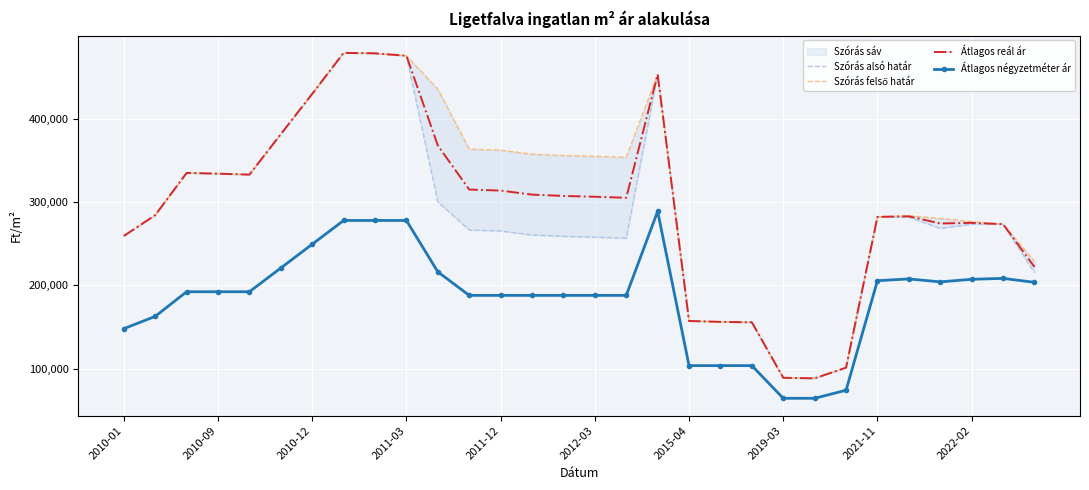

What is the maximum value for Átlagos négyzetméter ár?

288777